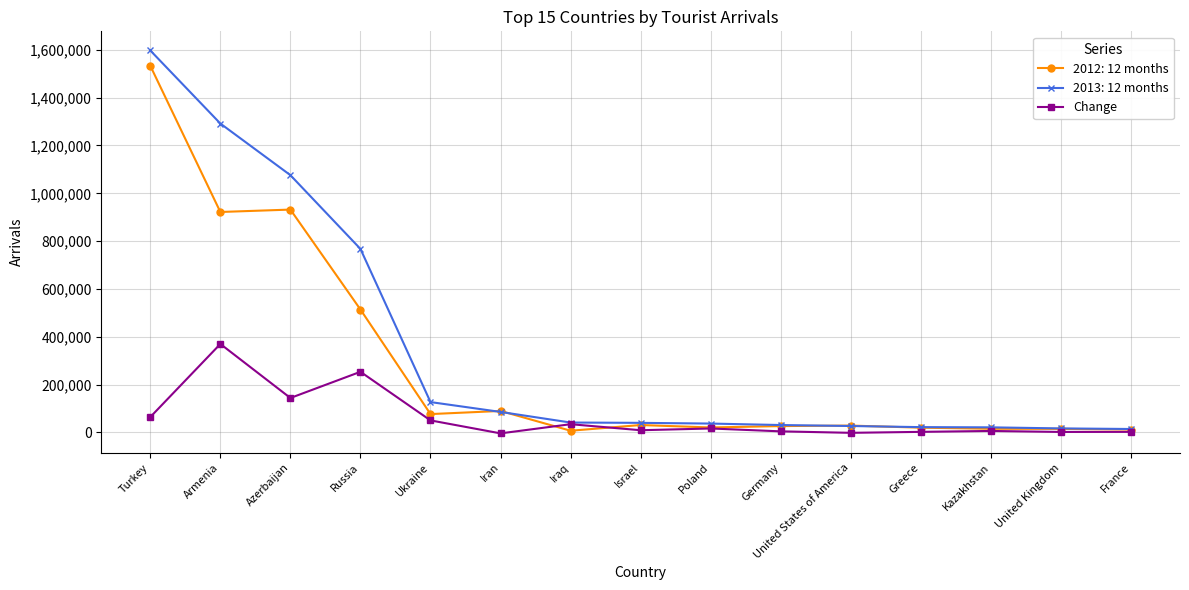

Count the number of categories in the chart.

15